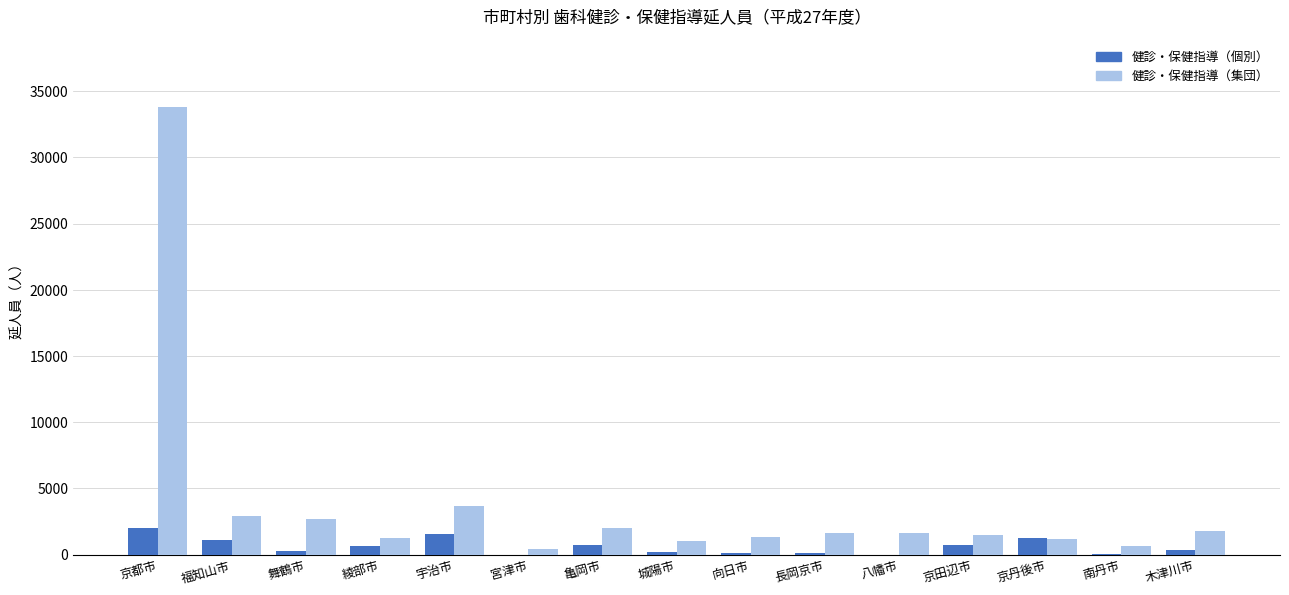

At which category does the chart reach its peak across all series?

京都市